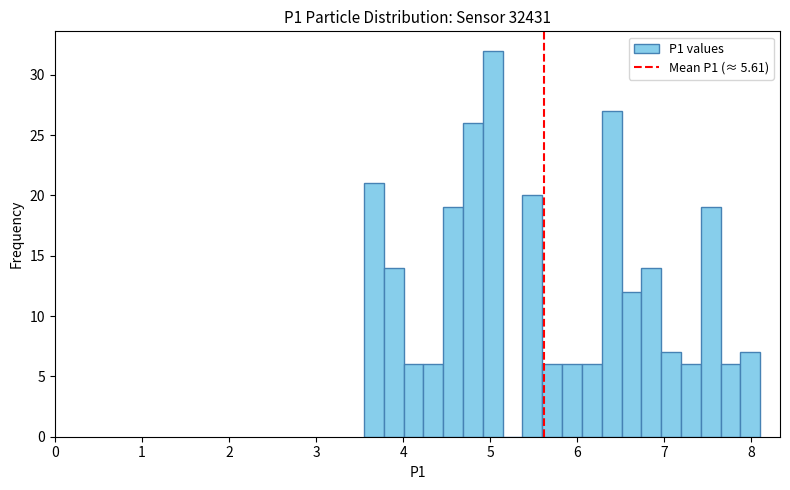

Around what value on the x-axis is the tallest bar? Give the approximate position of its centre, as read against the axis.

5.0